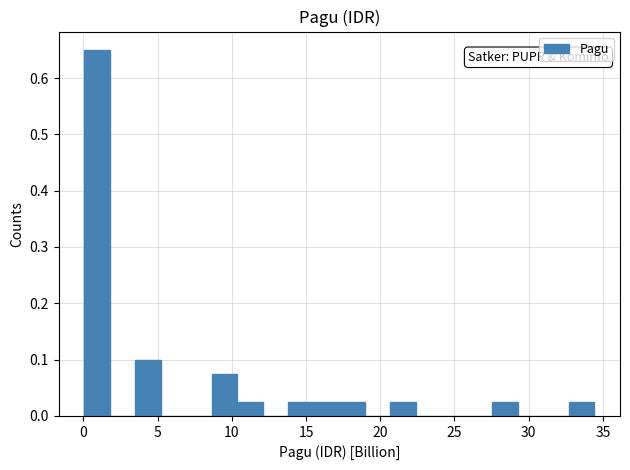

Read against the x-axis, roughly where is the centre of the tallest bar?

1.0